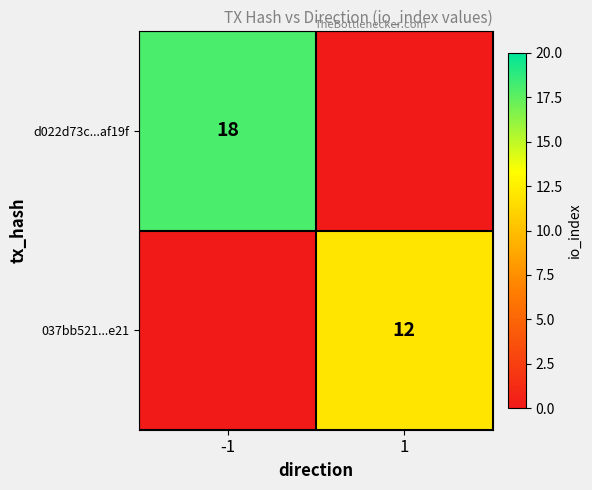

True or false: 037bb521...e21 has a value of 12 at 1.

True